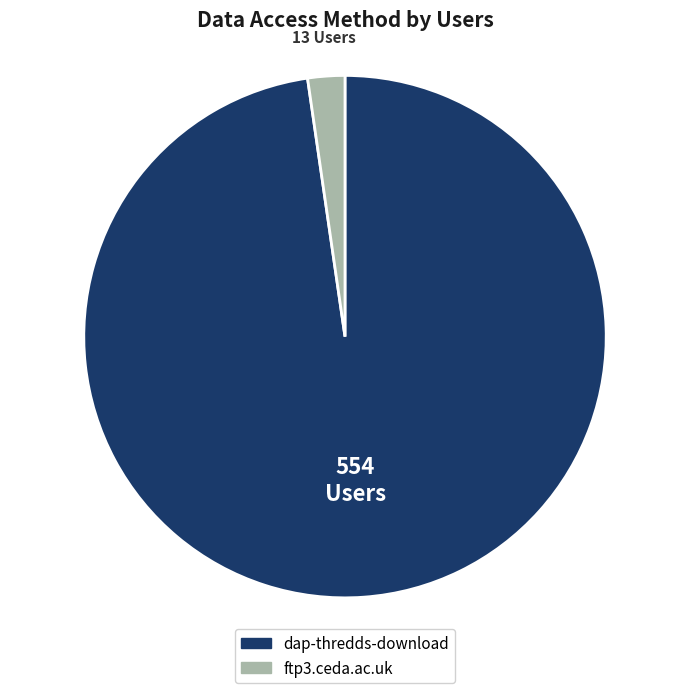

Is it true that ftp3.ceda.ac.uk is 17% of the pie?

False